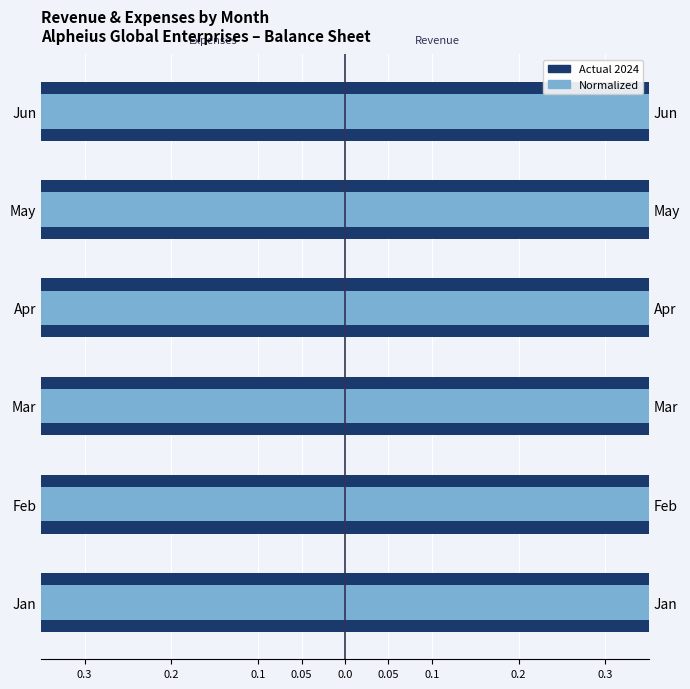

The value of Revenue (Renter) at Jan is 1.0. True or false?

True